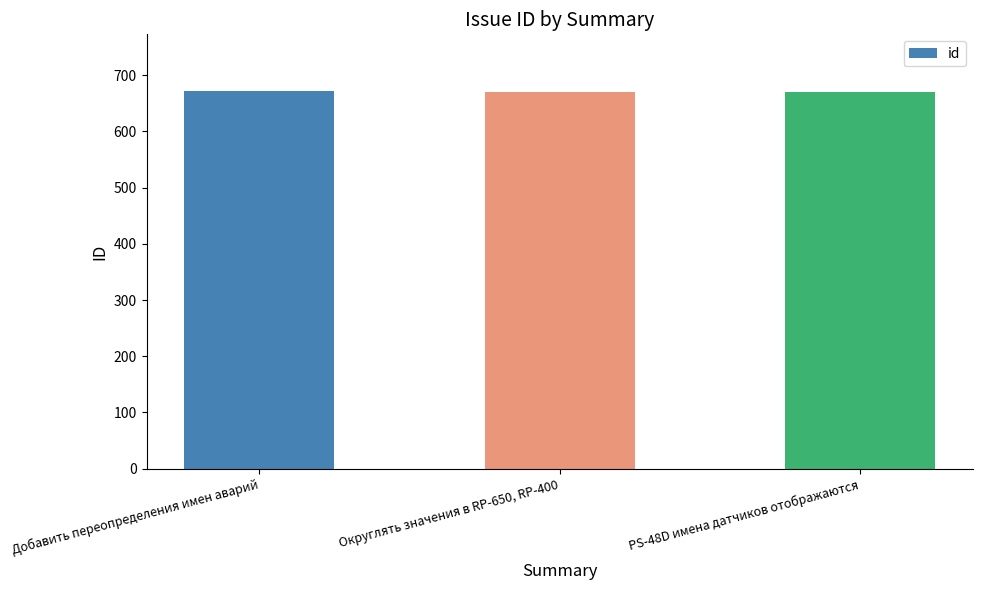

Rank the categories by value from highest to lowest.

Добавить переопределения имен аварий, Округлять значения в RP-650, RP-400, PS-48D имена датчиков отображаются